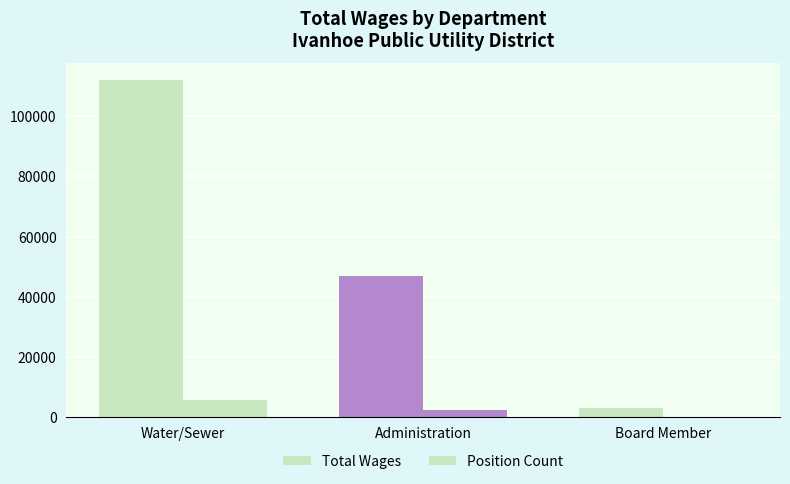

How many distinct data groups are displayed?

2